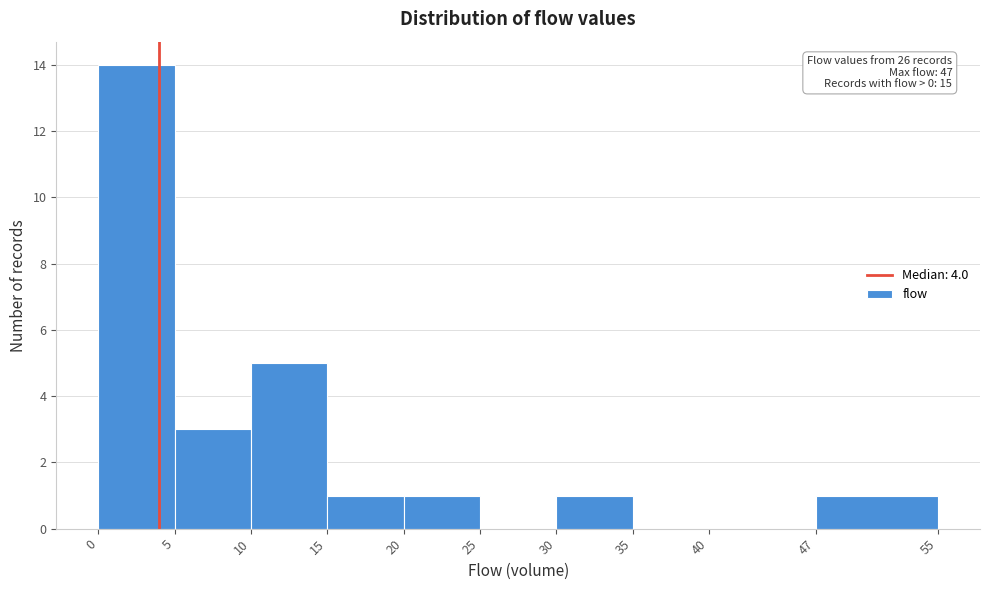

Which range on the x-axis has the tallest bar?

0 to 5